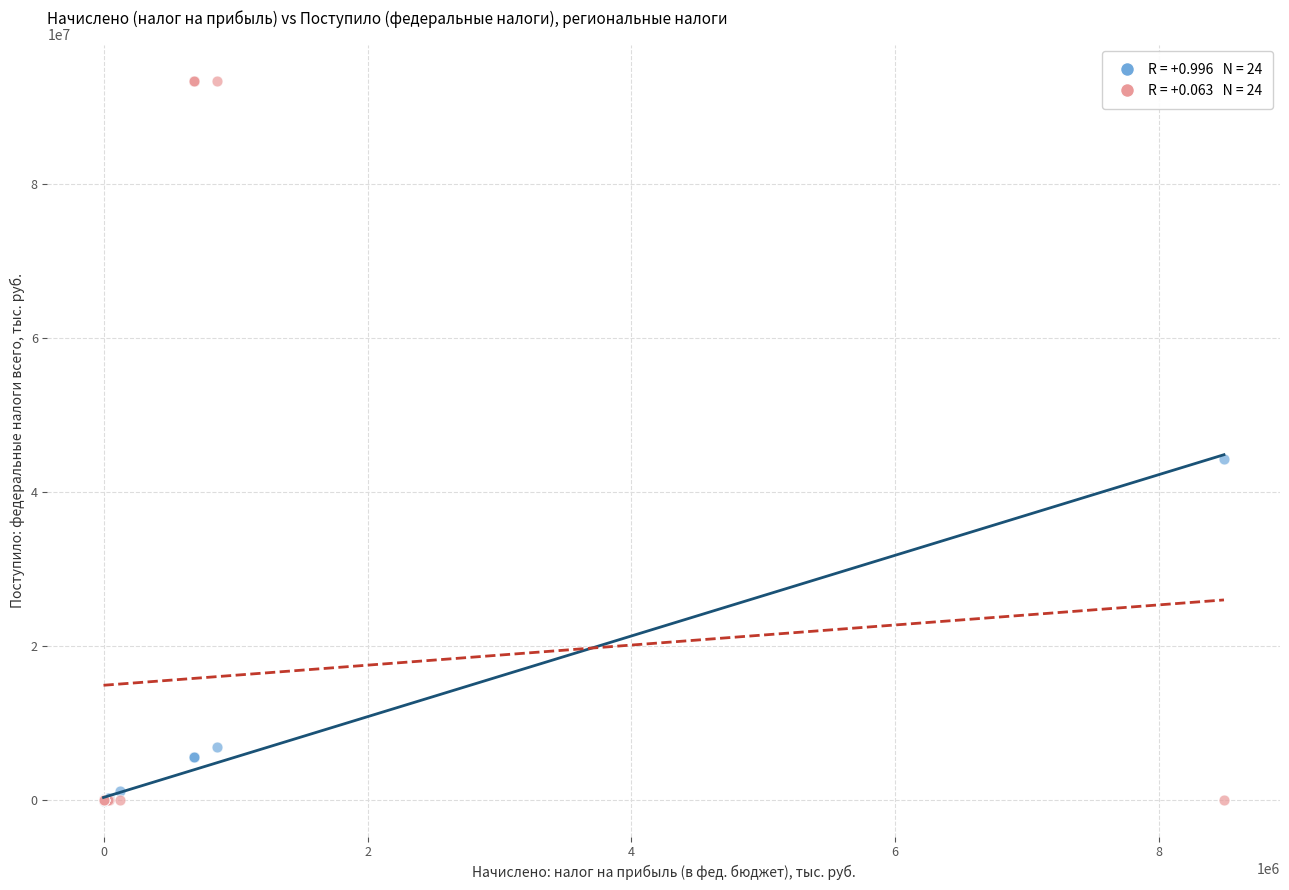

Across all series, what Y value is closest to 46705603?

44265991